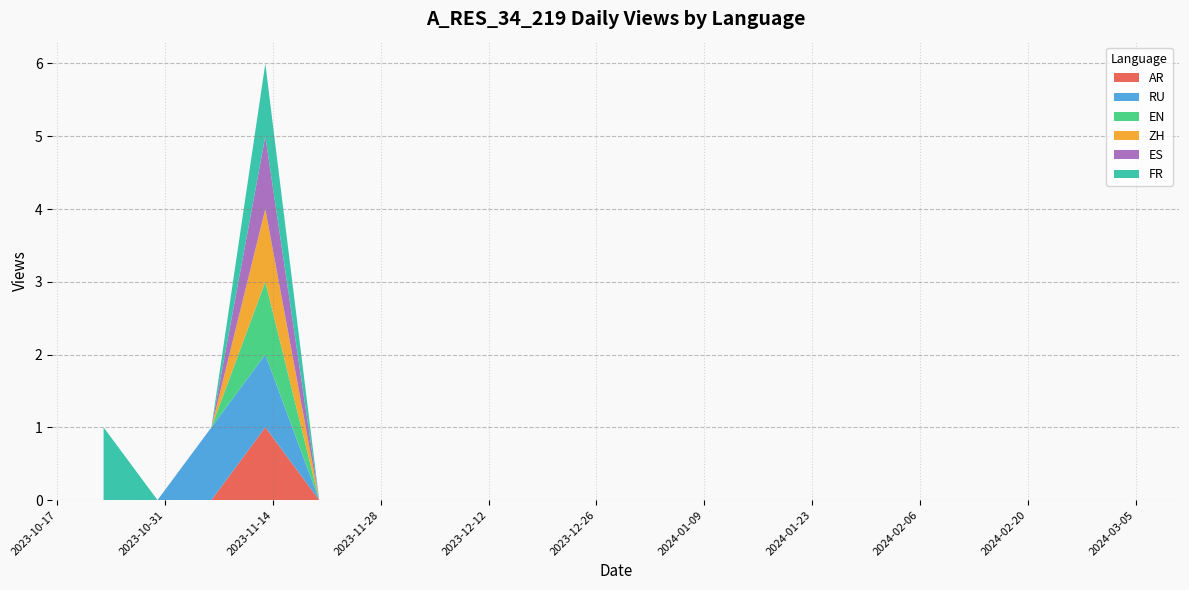

Reading left to right, extract all data points from this chart.

AR: 0	0	0	1	0	0	0	0	0	0	0	0	0	0	0	0	0	0	0	0
RU: 0	0	1	1	0	0	0	0	0	0	0	0	0	0	0	0	0	0	0	0
EN: 0	0	0	1	0	0	0	0	0	0	0	0	0	0	0	0	0	0	0	0
ZH: 0	0	0	1	0	0	0	0	0	0	0	0	0	0	0	0	0	0	0	0
ES: 0	0	0	1	0	0	0	0	0	0	0	0	0	0	0	0	0	0	0	0
FR: 1	0	0	1	0	0	0	0	0	0	0	0	0	0	0	0	0	0	0	0